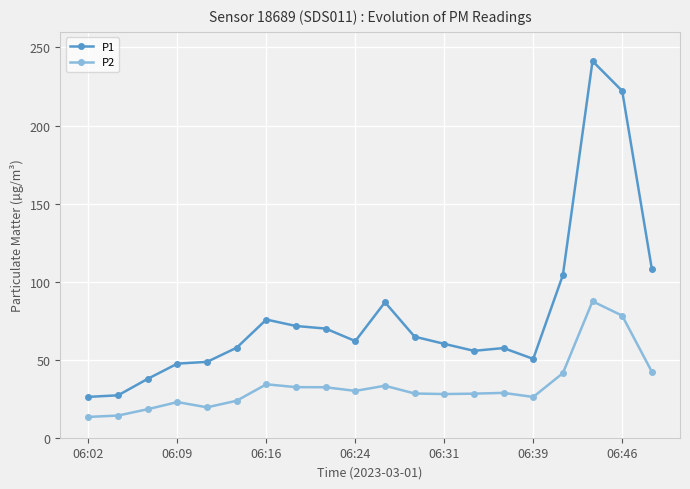

Which series has the largest total across all categories?

P1